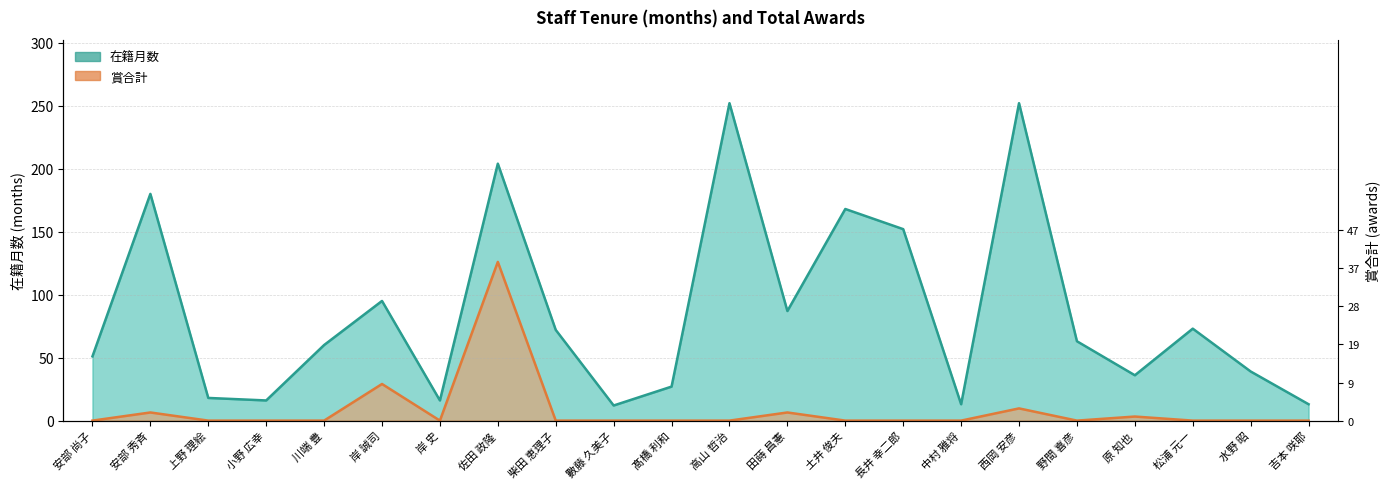

What is the label of the 13th point from the left?

田蒔 昌憲